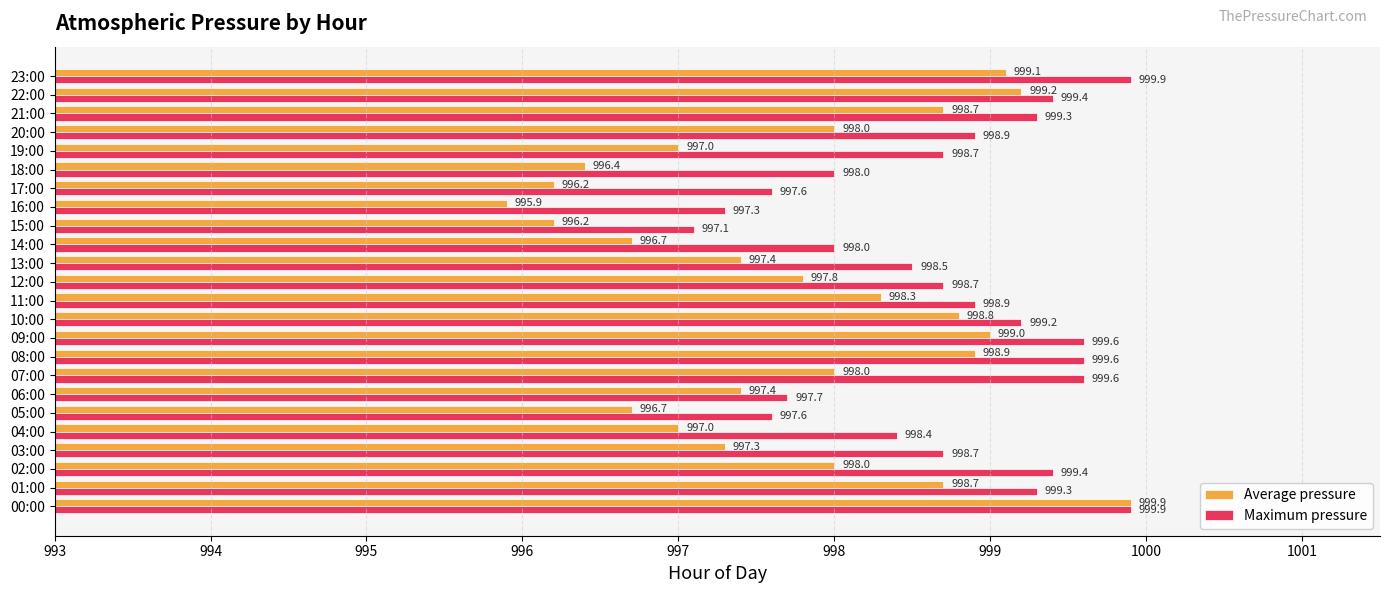

Which series has the widest spread of values?

Average pressure